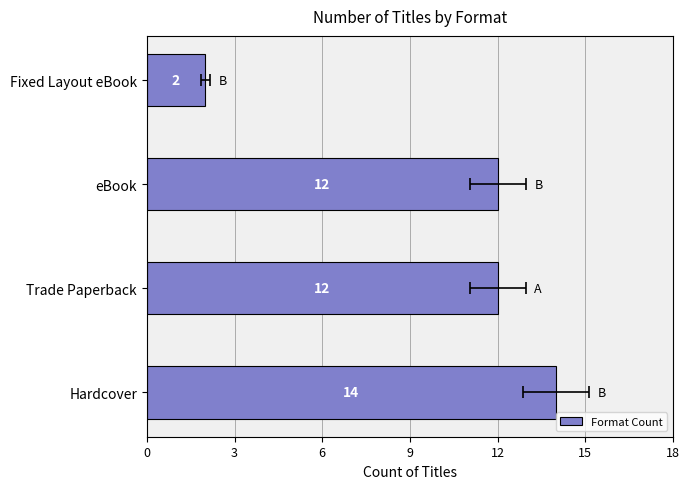

What is the average value?

10